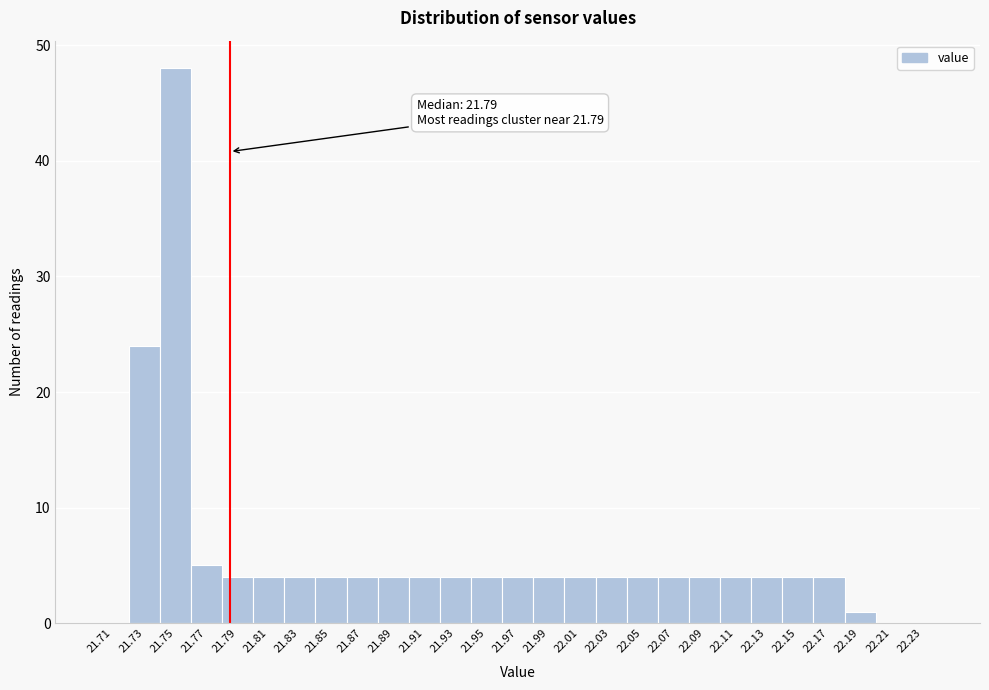

Which range on the x-axis has the tallest bar?

21.74 to 21.76